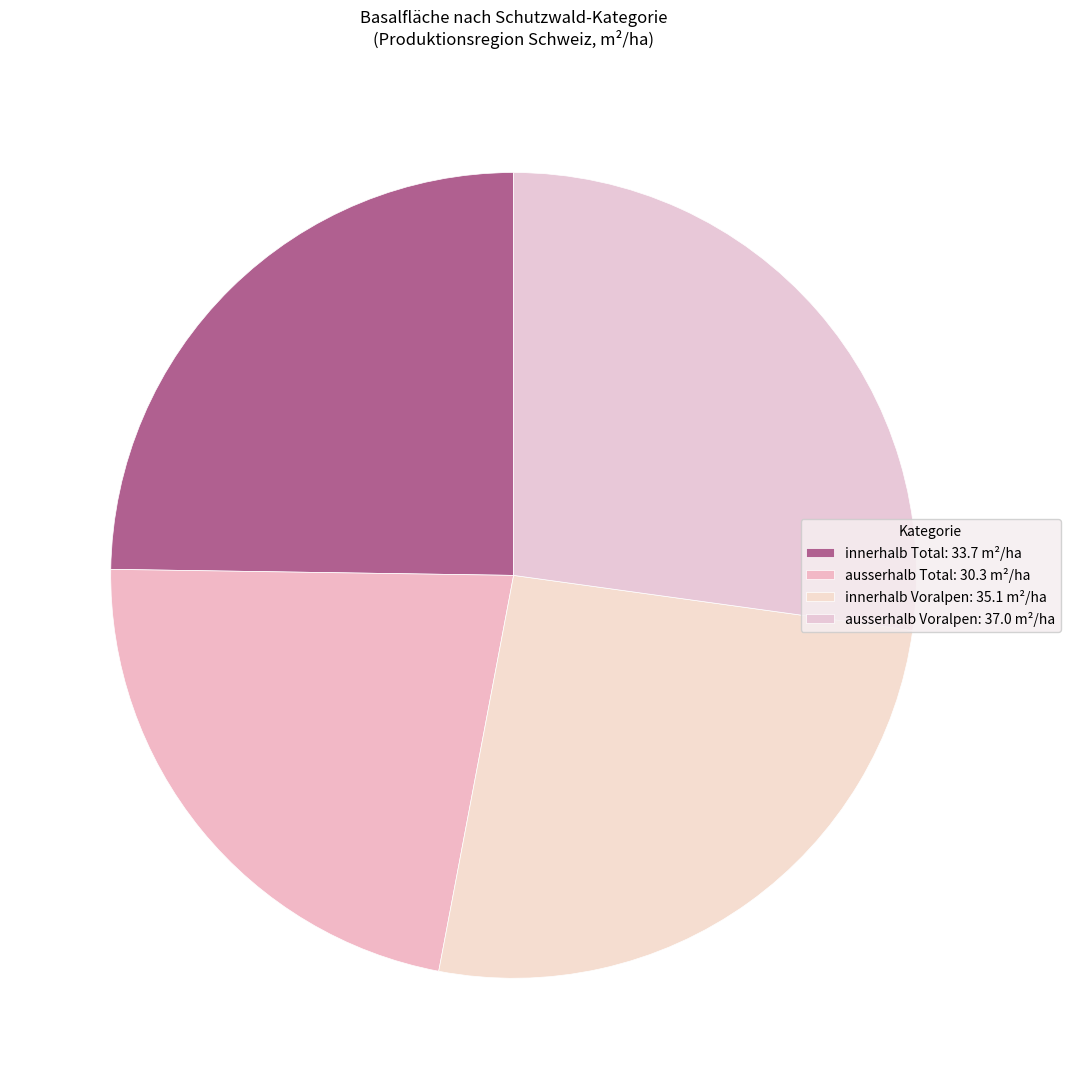

The ausserhalb Voralpen slice represents 18% of the pie. True or false?

False